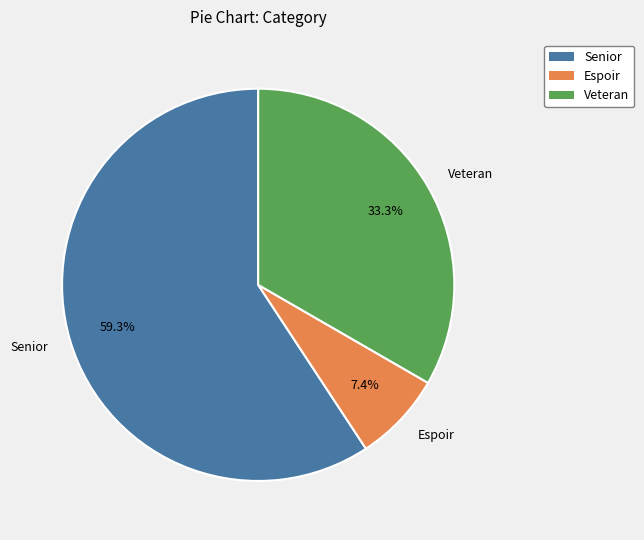

Rank the categories by value from lowest to highest.

Espoir, Veteran, Senior